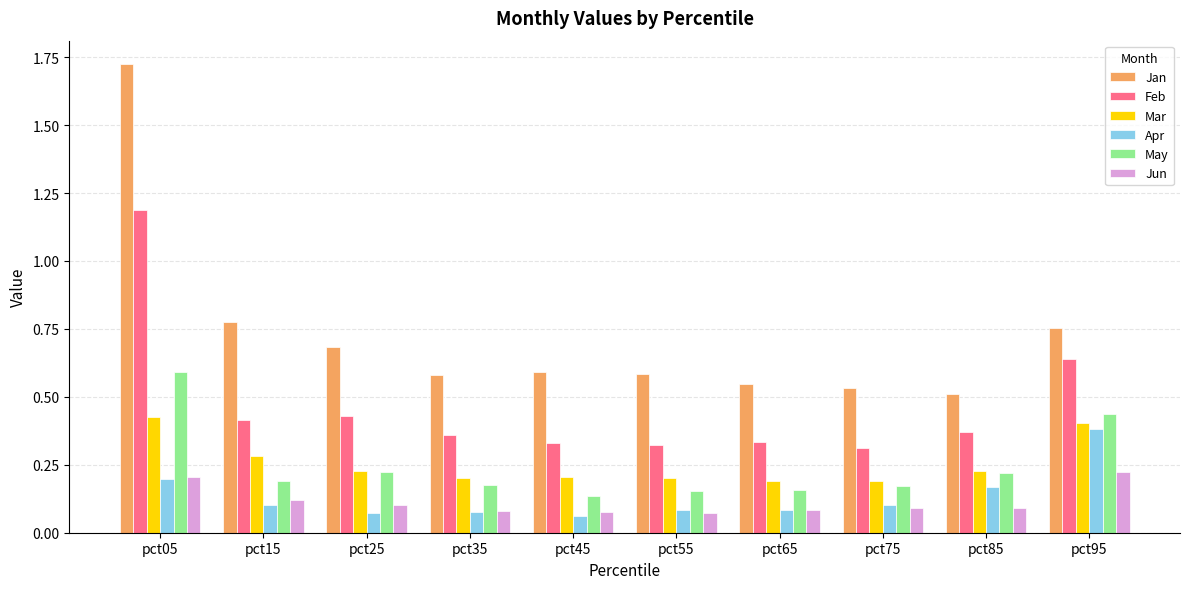

How many Feb values are between 0 and 1?

9